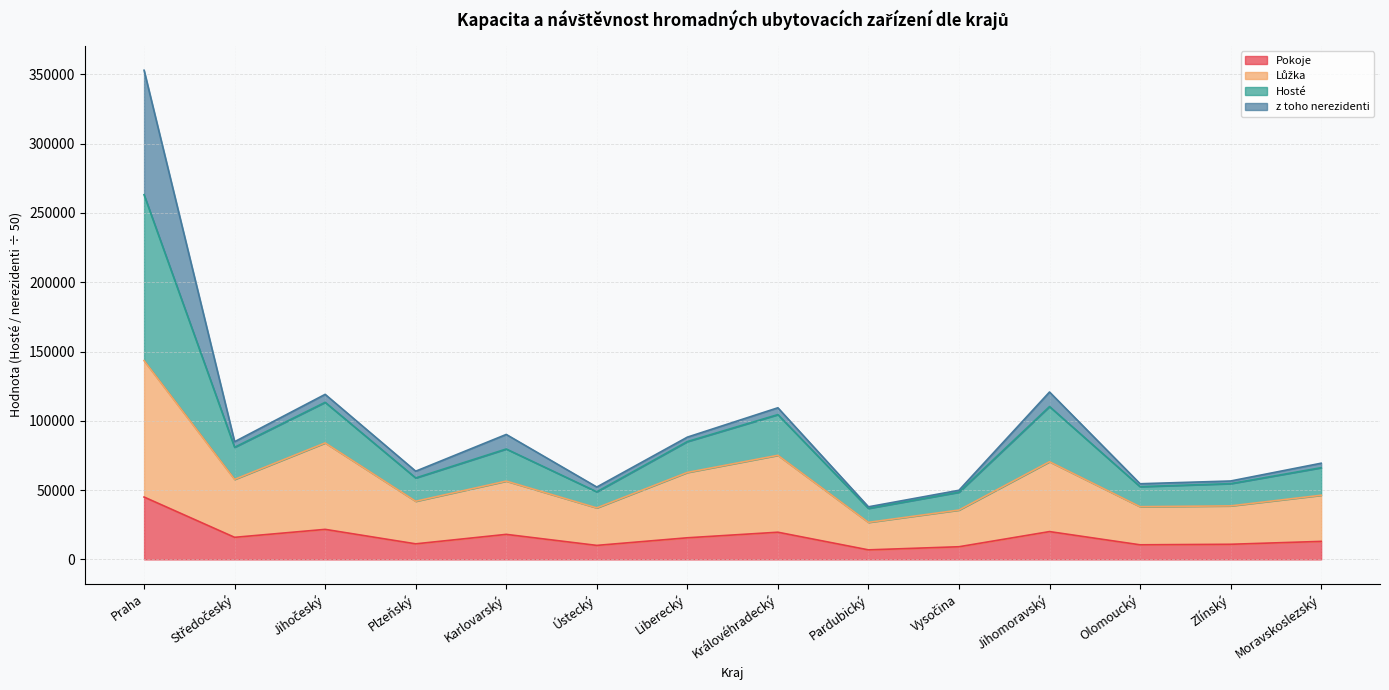

At which category is the sum across all series the highest?

Praha